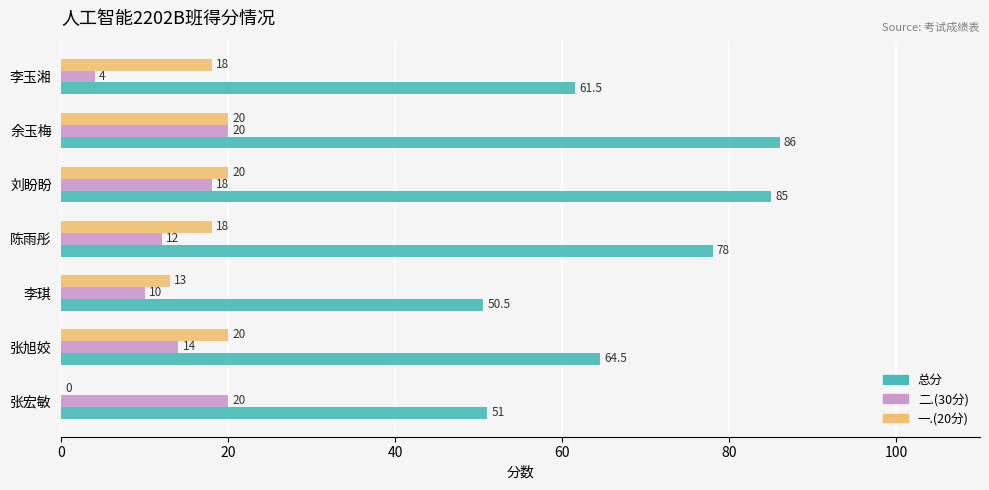

What is the highest value of the 二.(30分) series?

20.0